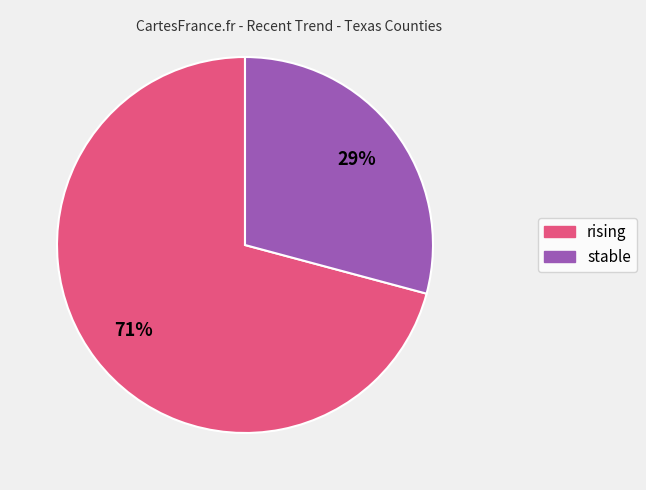

To the nearest percent, what is the difference between the largest and smallest slice percentages?

42%